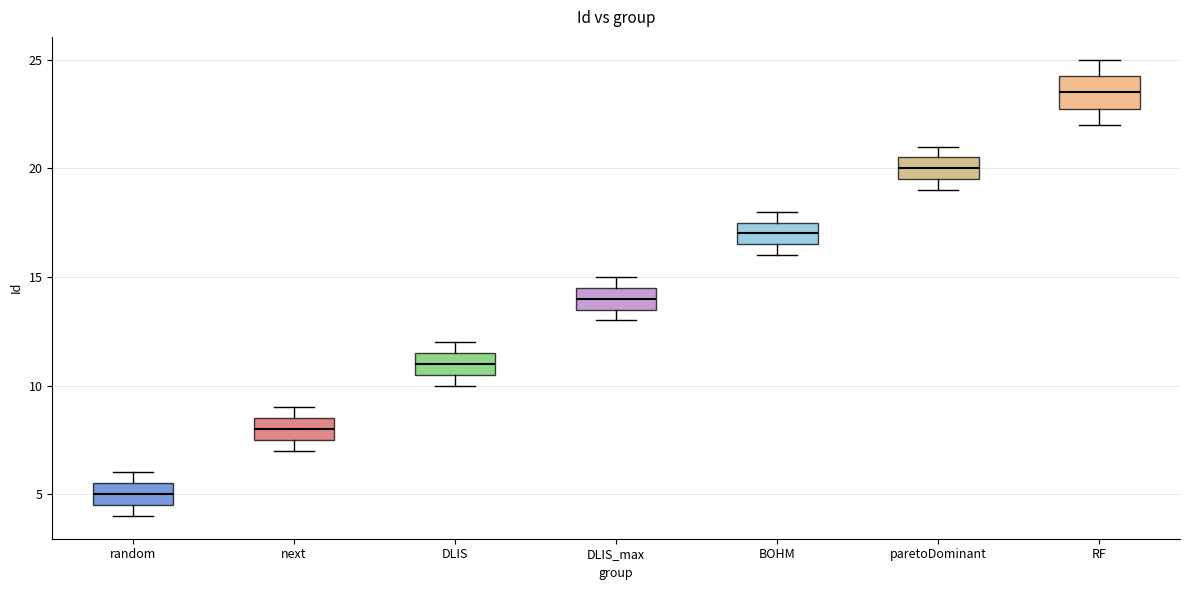

Which box is the tallest, from its lower edge to its upper edge?

RF